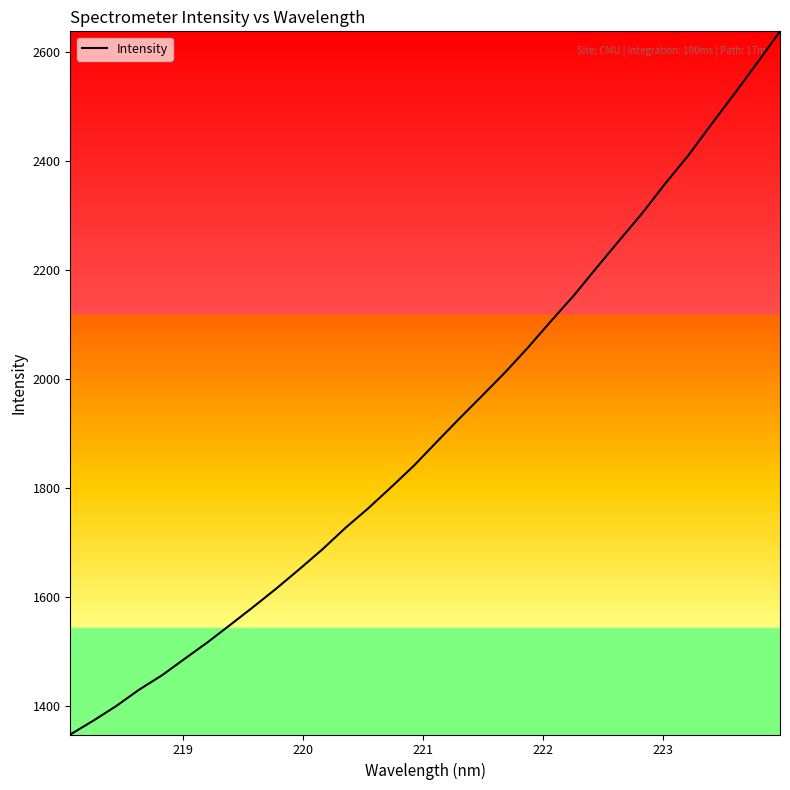

What is the smallest value displayed?

1348.2